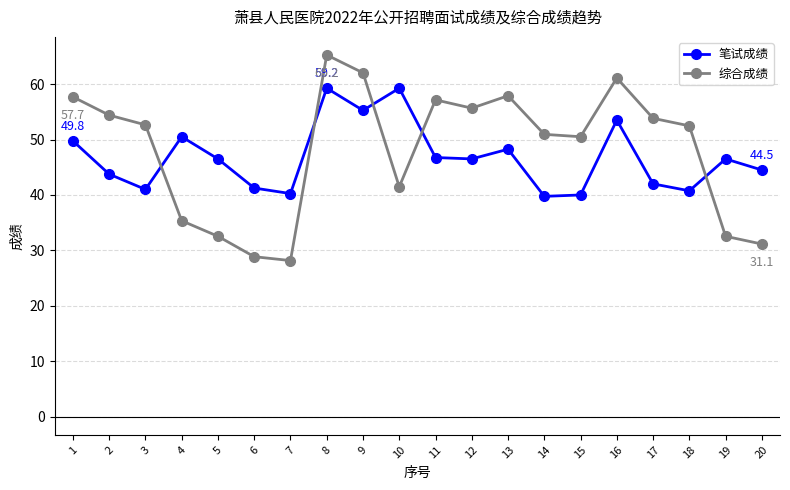

Does the chart display data point markers on the line(s)?

Yes